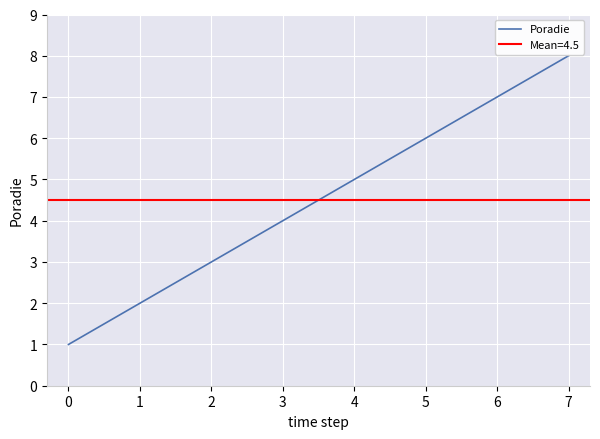

How many data points does each series have?

8